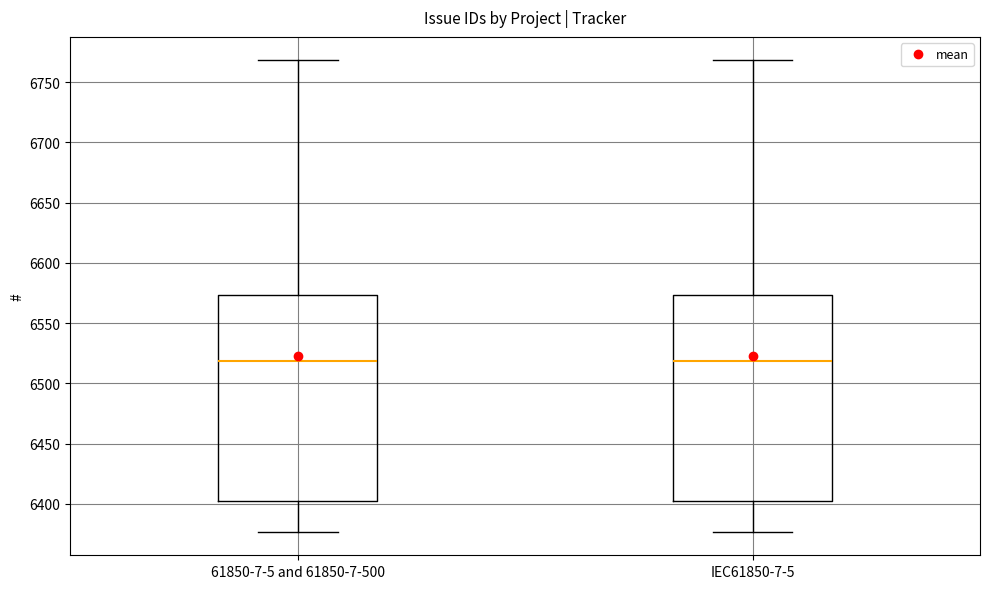

Where does the median line of the box for IEC61850-7-5 sit on the y-axis? The values are not printed on the chart, so give them approximately, as read against the axis.

6520